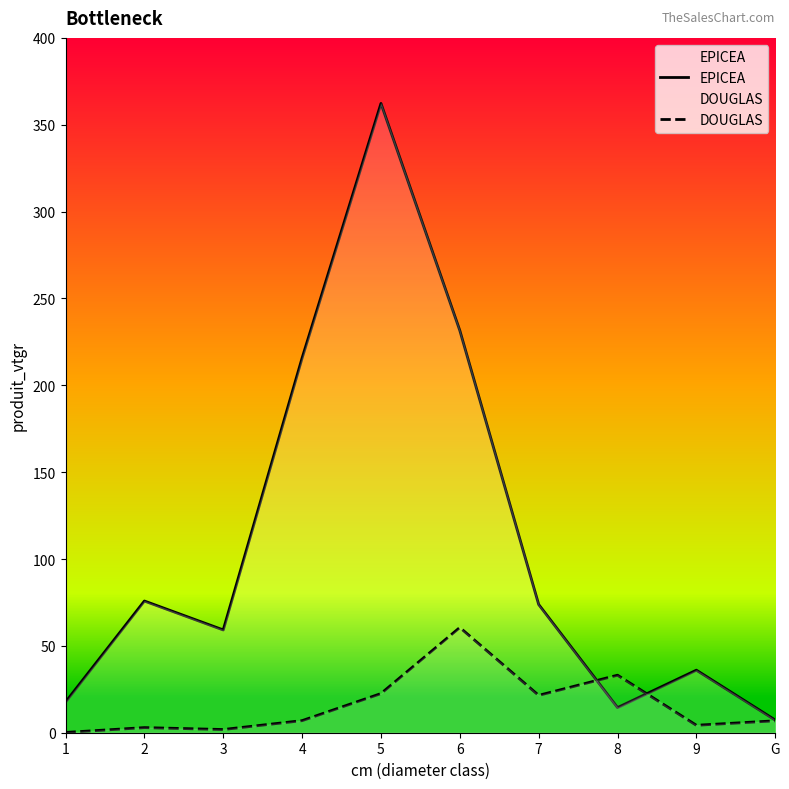

At which label does EPICEA first exceed 73?

2